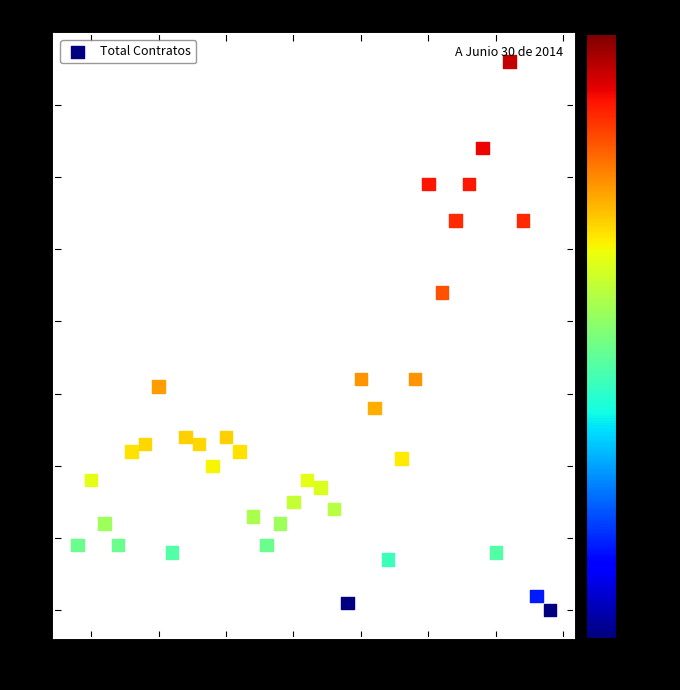

What is the range of Y values (max minus min)?

76